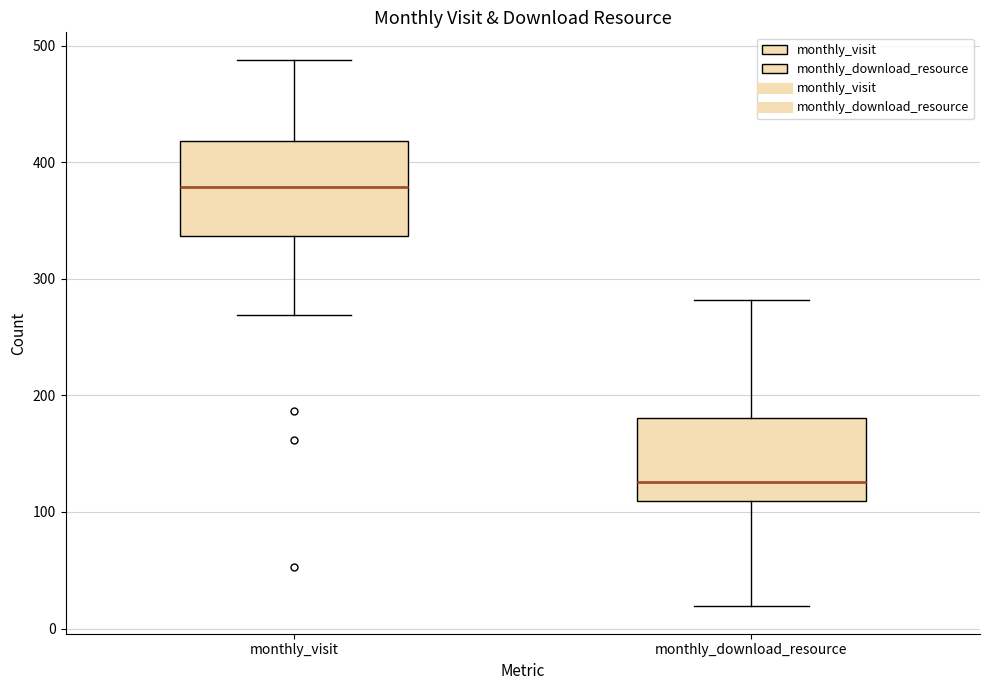

Reading left to right, transcribe this box plot: for each box, give where its median line is, the range the box spans, and where its two whiskers end, as read against the y-axis. The values are not printed on the chart, so give them approximately, as read against the axis.

monthly_visit: median 380, box 340 to 420, whiskers 270 to 490
monthly_download_resource: median 130, box 110 to 180, whiskers 20 to 280